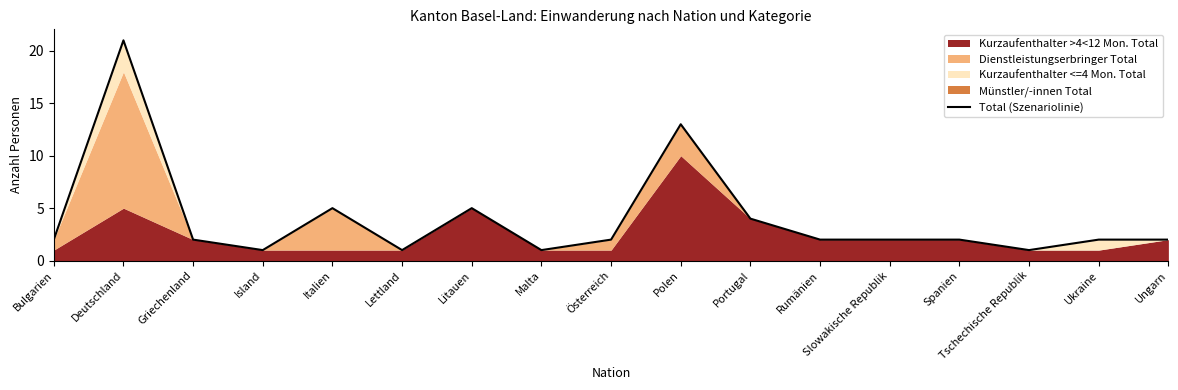

What is the difference between the second highest and second lowest values?

12